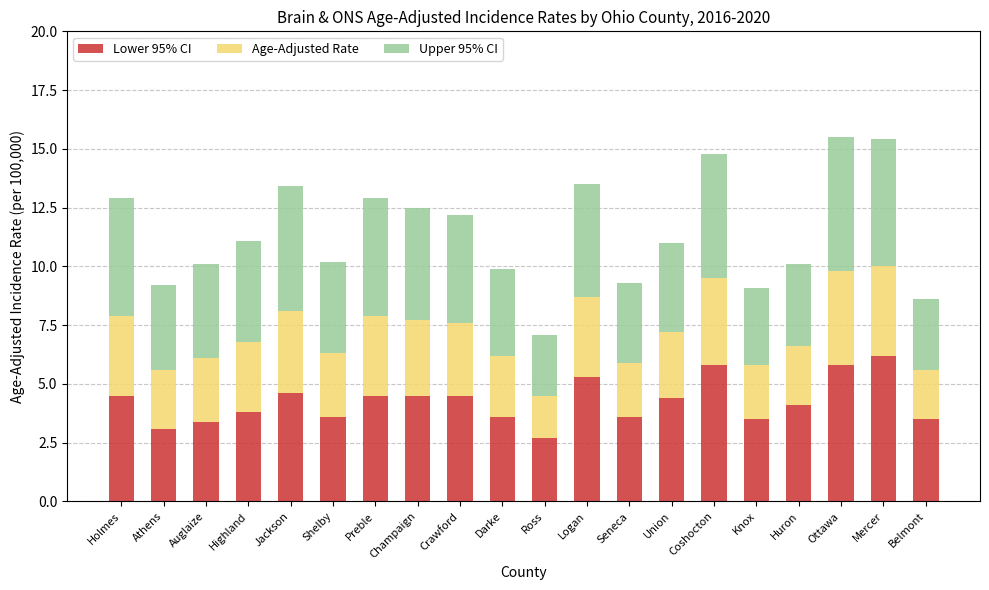

What is the highest value of the Lower 95% CI series?

6.2